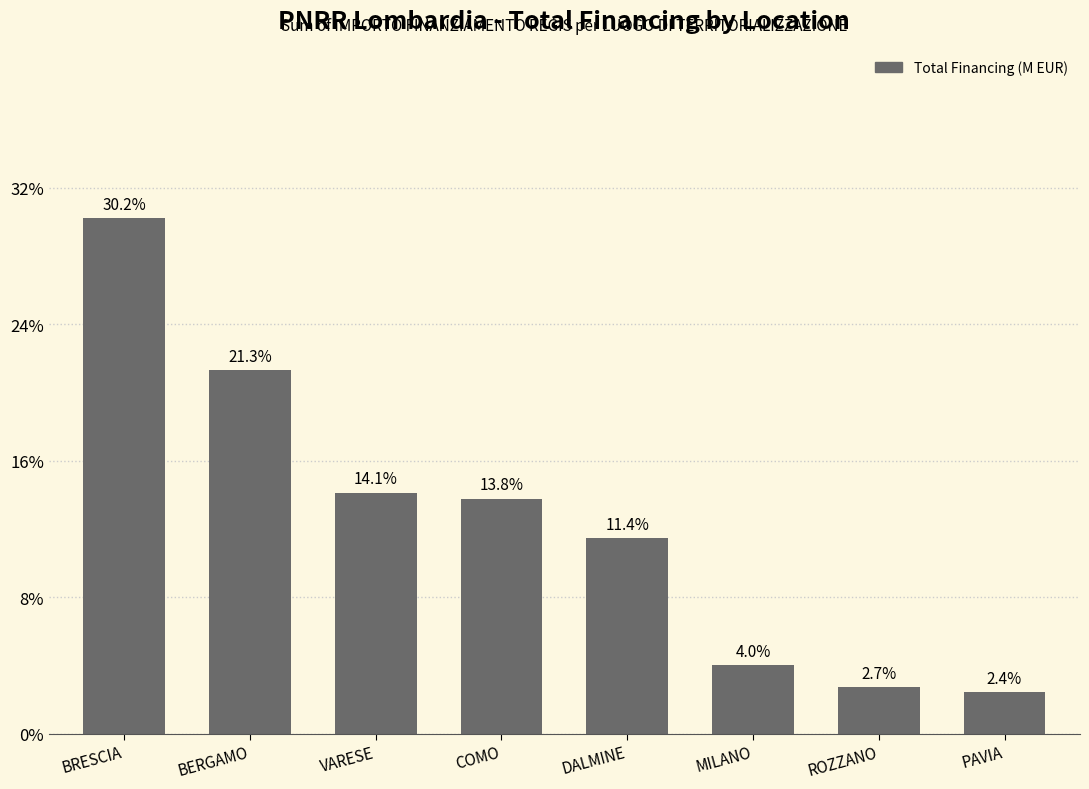

List the labels in order of value, largest first.

BRESCIA, BERGAMO, VARESE, COMO, DALMINE, MILANO, ROZZANO, PAVIA